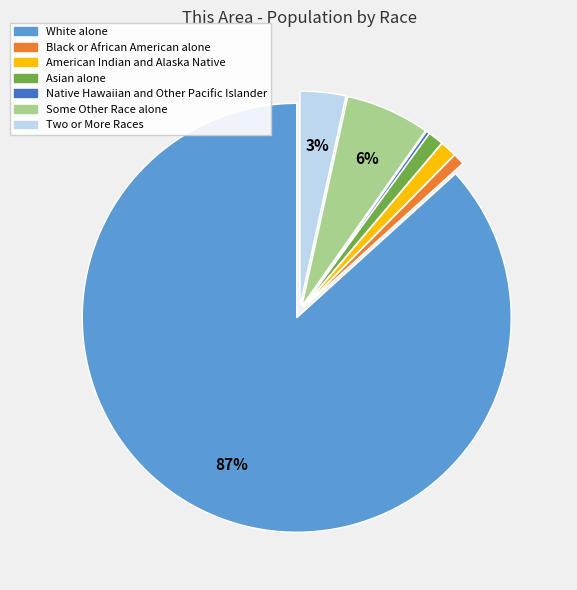

To the nearest percent, what is the average slice percentage?

14%